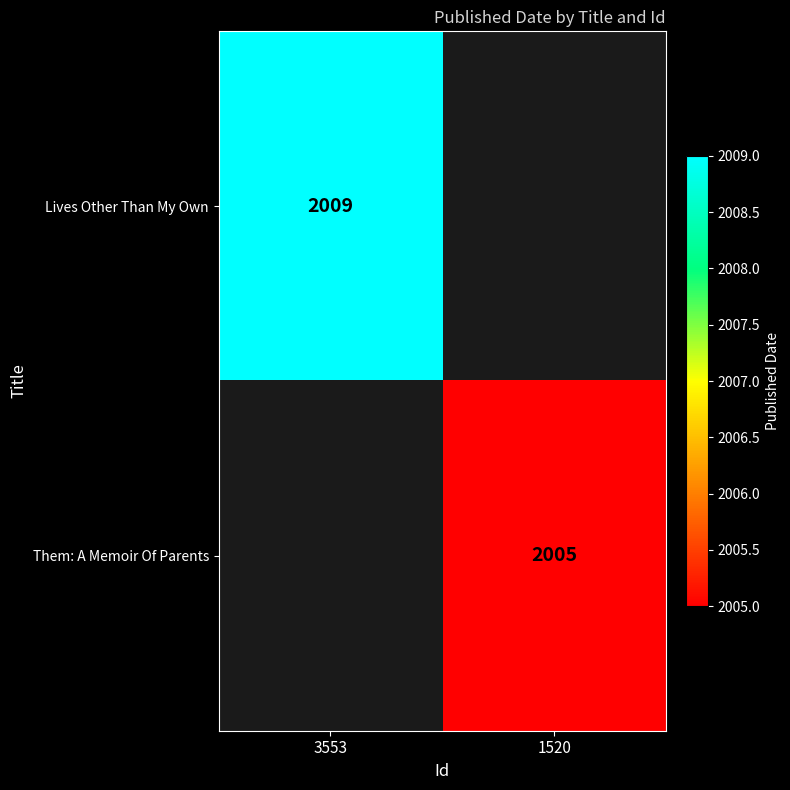

How many distinct data groups are displayed?

2